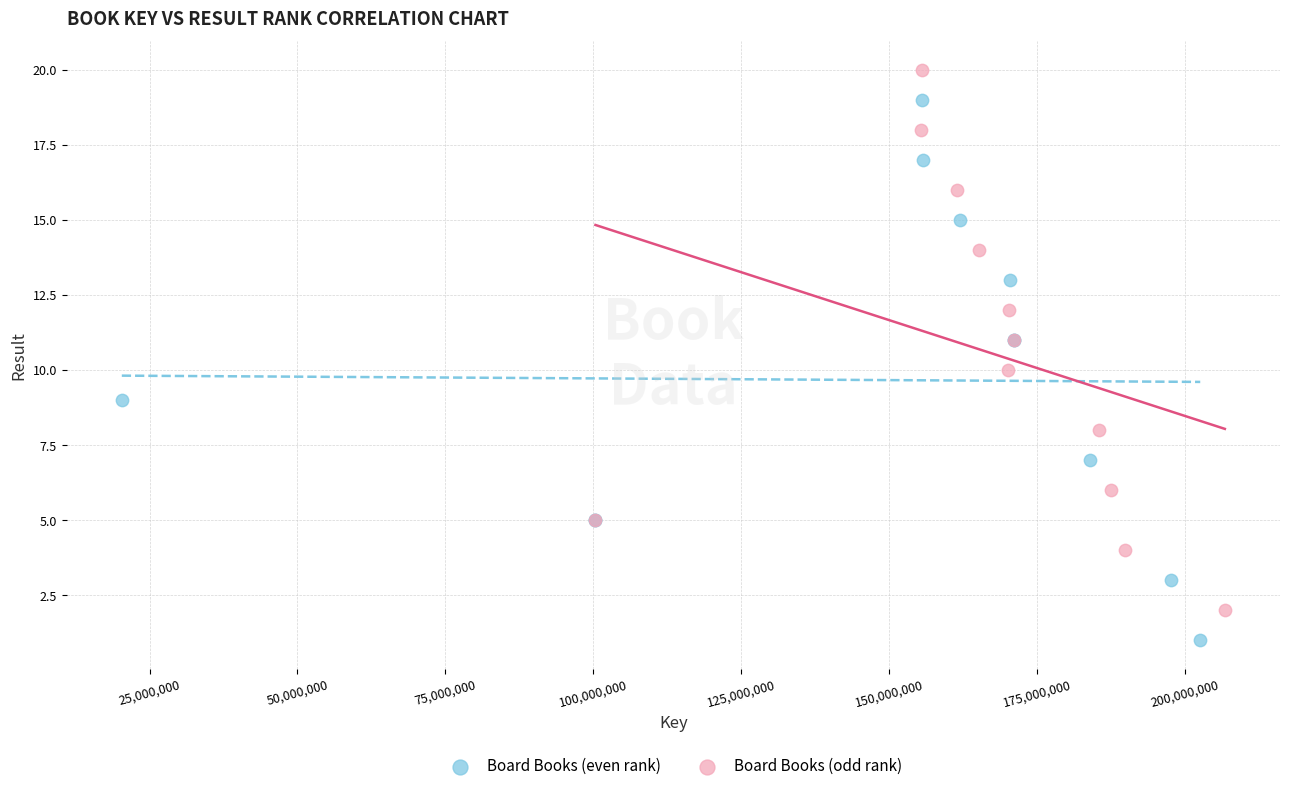

Which series contains the highest Y value?

Board Books (odd rank)